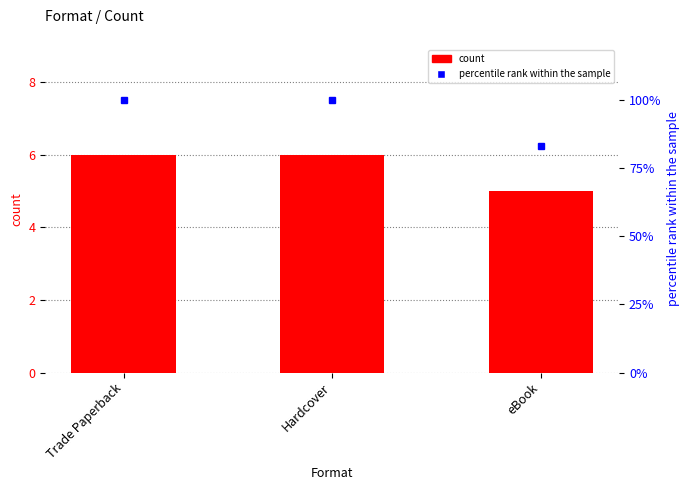

What is the sum of all count values?

17.0